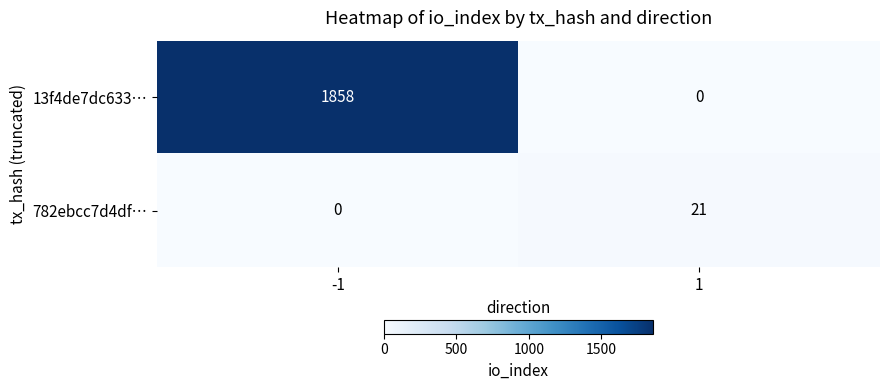

How many positive values does the 782ebcc7d4df… series have?

1